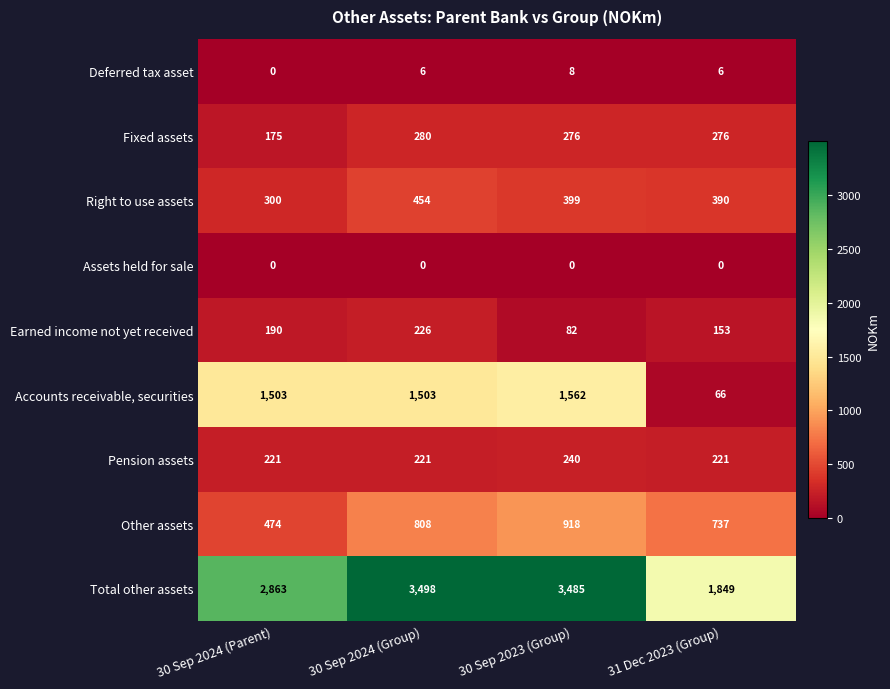

Which series changed the most between 30 Sep 2024 (Group) and 30 Sep 2023 (Group)?

Earned income not yet received